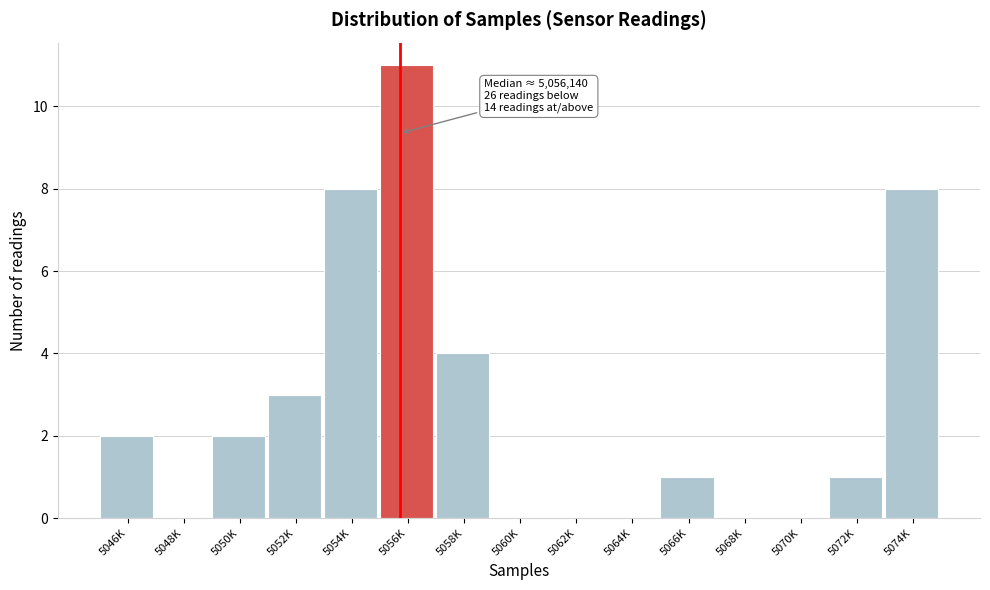

Reading left to right, what are all the values shown in this chart?

5046K=2	5048K=0	5050K=2	5052K=3	5054K=8	5056K=11	5058K=4	5060K=0	5062K=0	5064K=0	5066K=1	5068K=0	5070K=0	5072K=1	5074K=8